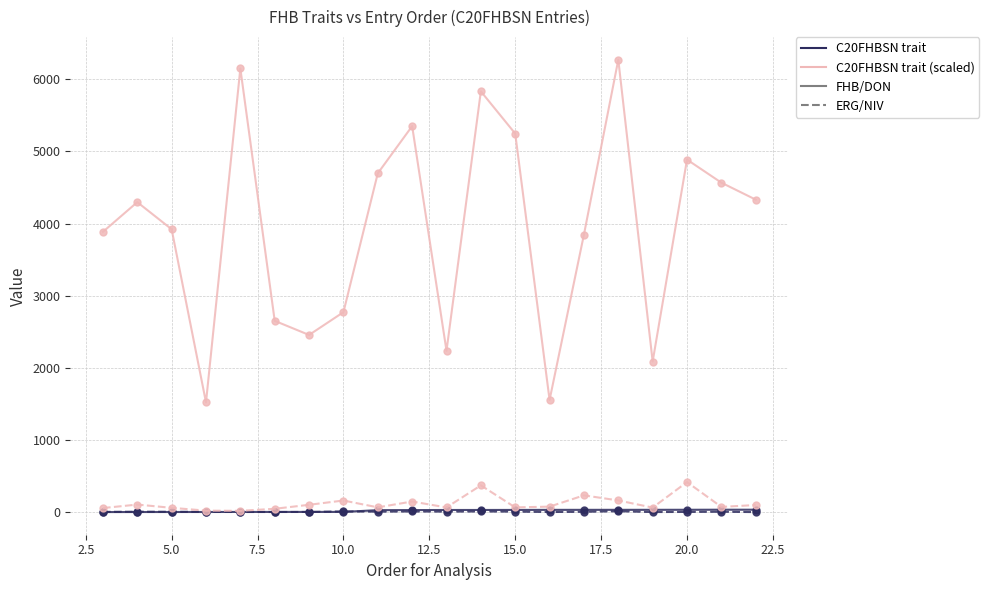

What is the maximum value shown in the chart?

6269.0